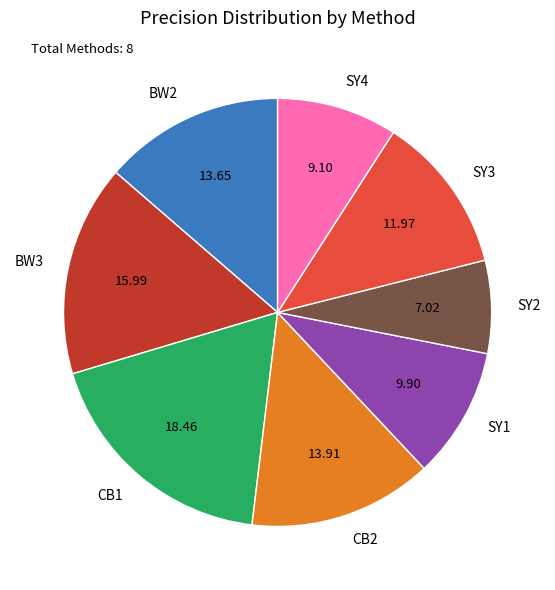

Which category has the biggest portion of the pie?

CB1